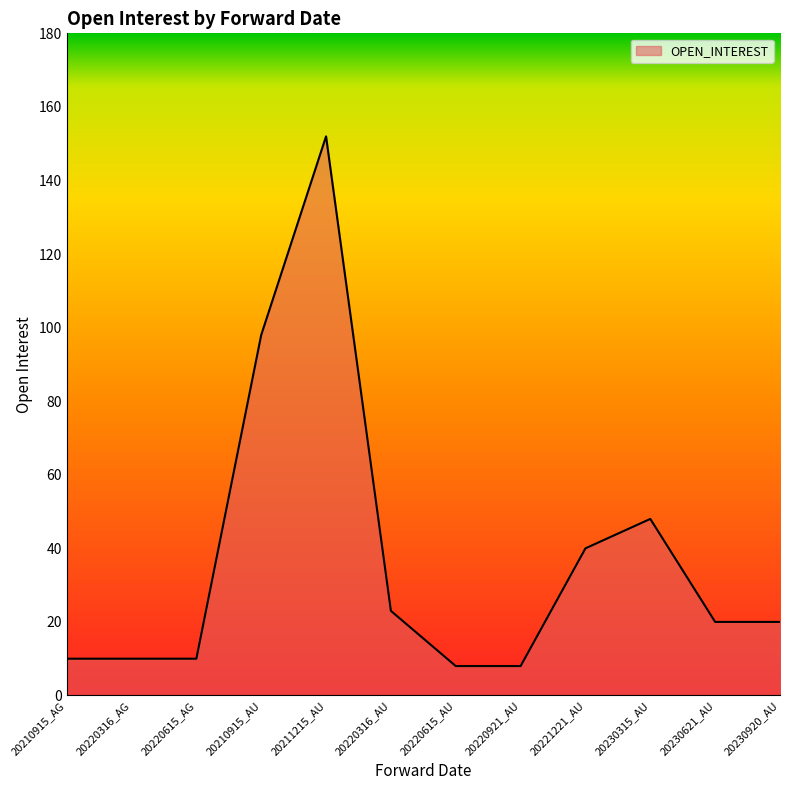

Which label corresponds to the largest value in the chart?

20211215_AU